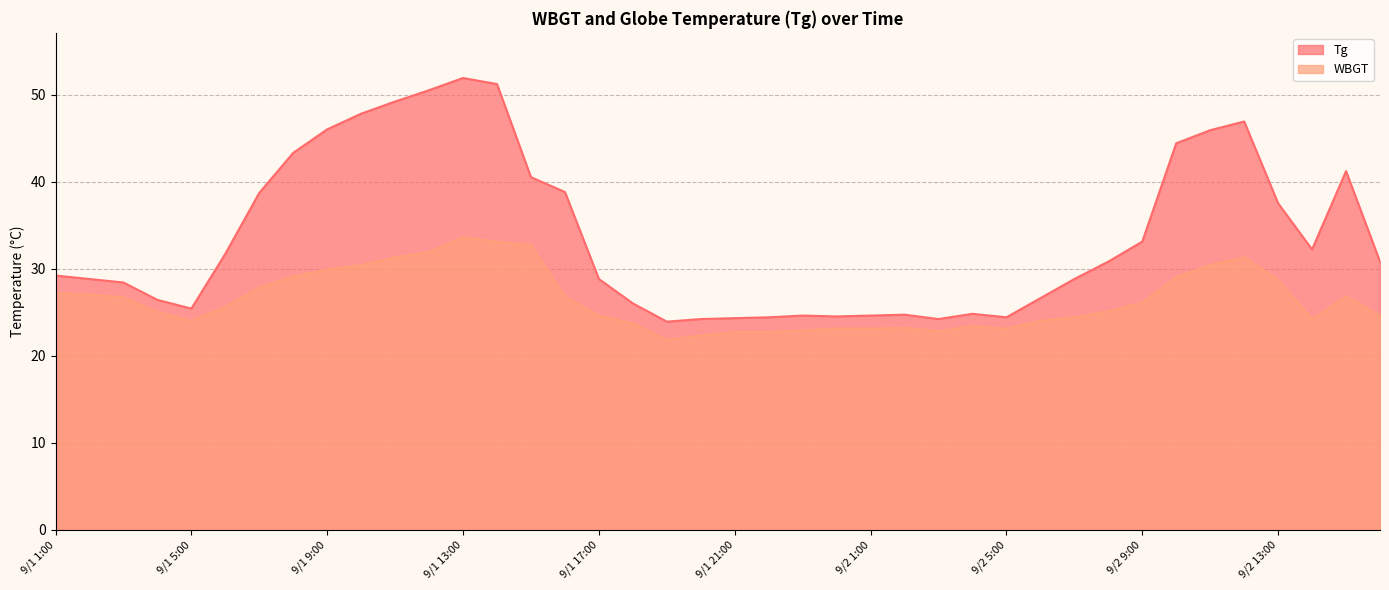

What is the label of the 23rd point from the left?

9/1 23:00